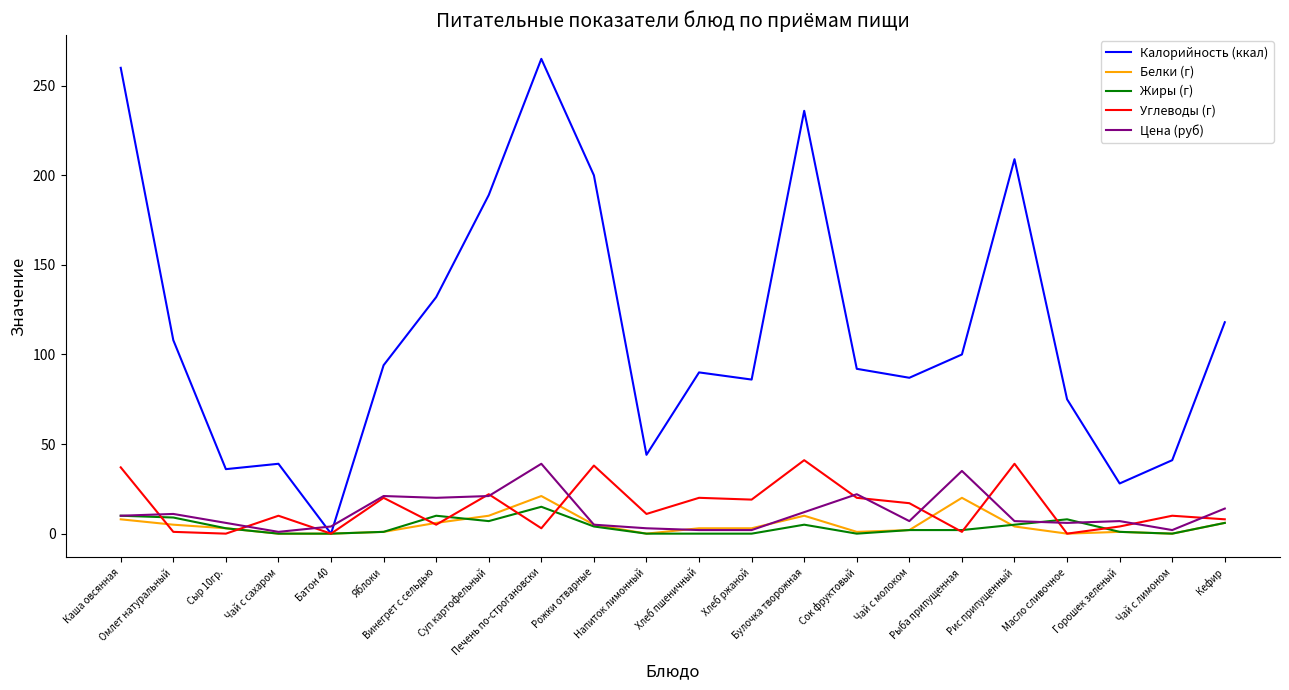

True or false: Цена (руб) has more than 0 interior local peaks.

True